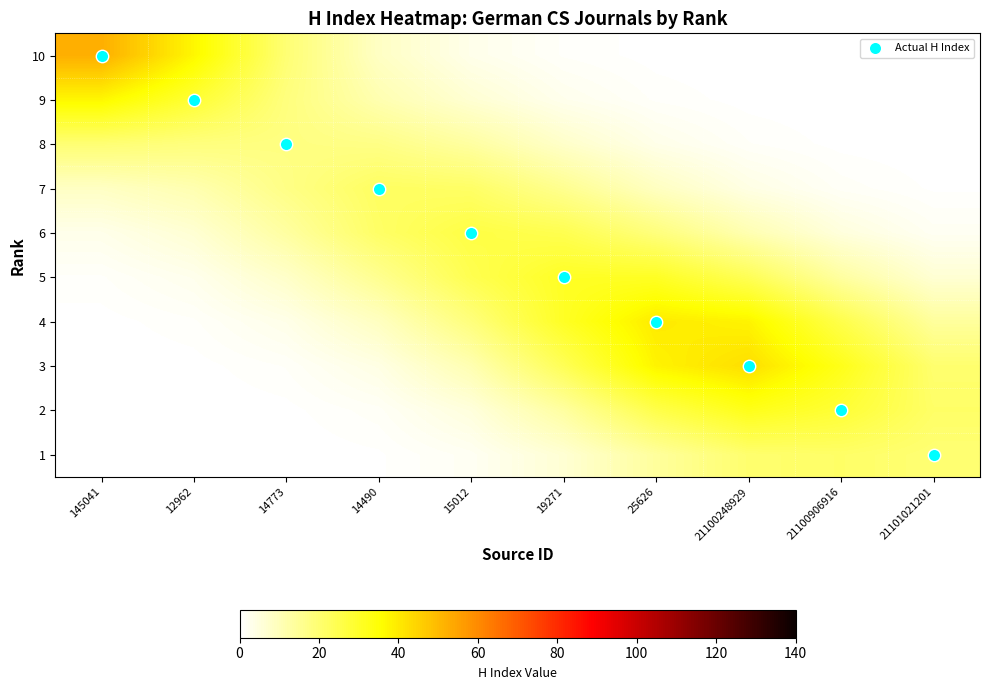

Reading left to right, extract all data points from this chart.

10: 145041=52.4	12962=37.3	14773=19.6	14490=8.4	15012=3.1	19271=1.0	25626=0.2	21100248929=0.0	21100906916=0.0	21101021201=0.0
9: 145041=37.3	12962=28.5	14773=18.3	14490=11.2	15012=6.3	19271=2.8	25626=1.0	21100248929=0.3	21100906916=0.1	21101021201=0.0
8: 145041=19.6	12962=18.3	14773=17.7	14490=17.0	15012=13.3	19271=7.6	25626=3.3	21100248929=1.1	21100906916=0.3	21101021201=0.1
7: 145041=8.4	12962=11.2	14773=17.0	14490=22.3	15012=21.6	19271=15.6	25626=8.8	21100248929=4.0	21100906916=1.4	21101021201=0.4
6: 145041=3.1	12962=6.3	14773=13.3	14490=21.6	15012=26.1	19271=24.5	25626=18.4	21100248929=11.0	21100906916=5.0	21101021201=1.9
5: 145041=1.0	12962=2.8	14773=7.6	14490=15.6	15012=24.5	19271=30.6	25626=30.6	21100248929=23.7	21100906916=13.3	21101021201=6.2
4: 145041=0.2	12962=1.0	14773=3.3	14490=8.8	15012=18.4	19271=30.6	25626=39.8	21100248929=38.0	21100906916=25.3	21101021201=13.9
3: 145041=0.0	12962=0.3	14773=1.1	14490=4.0	15012=11.0	19271=23.7	25626=38.0	21100248929=42.4	21100906916=32.2	21101021201=20.4
2: 145041=0.0	12962=0.1	14773=0.3	14490=1.4	15012=5.0	19271=13.3	25626=25.3	21100248929=32.2	21100906916=28.2	21101021201=21.4
1: 145041=0.0	12962=0.0	14773=0.1	14490=0.4	15012=1.9	19271=6.2	25626=13.9	21100248929=20.4	21100906916=21.4	21101021201=19.7